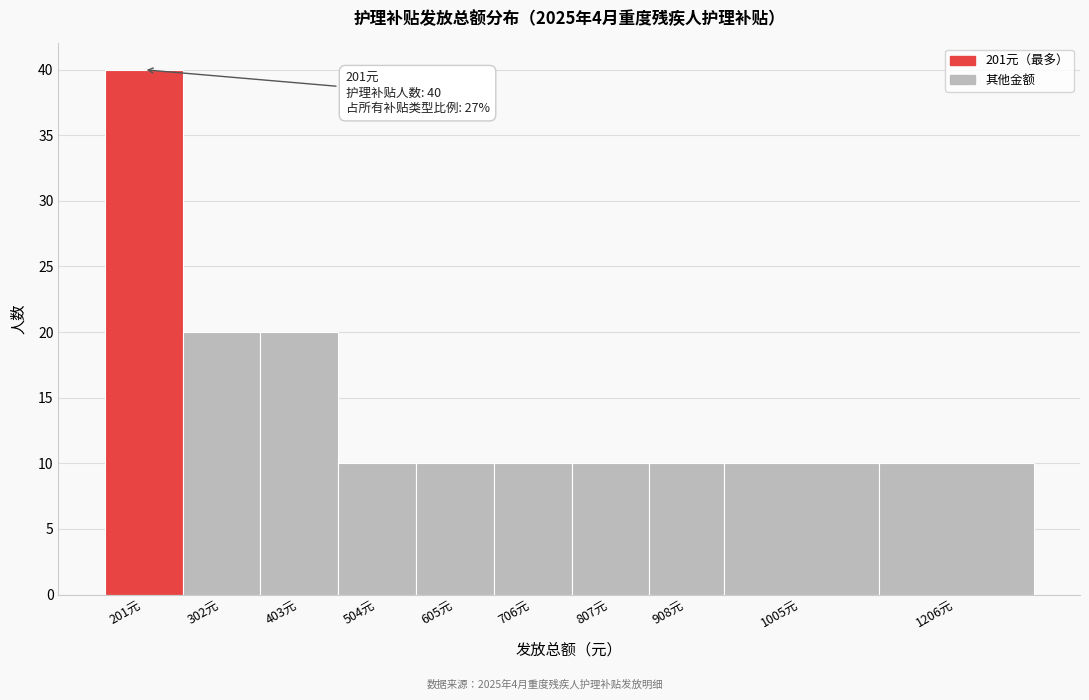

Reading right to left, list all the values displayed in this chart.

1206元=10	1005元=10	908元=10	807元=10	706元=10	605元=10	504元=10	403元=20	302元=20	201元=40